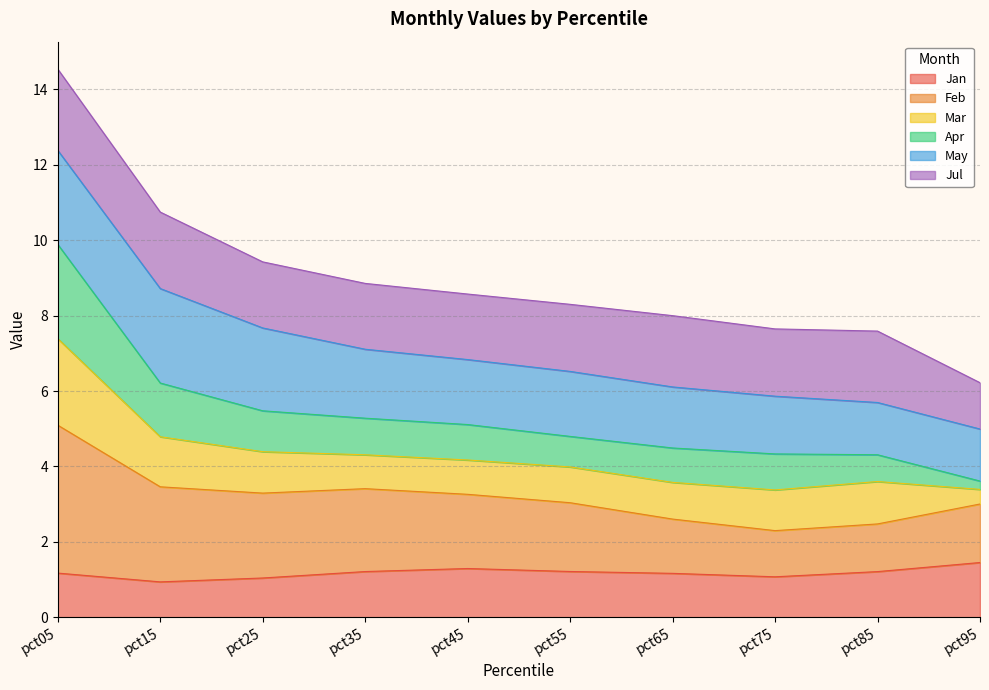

What are all the series names shown in the legend?

Jan, Feb, Mar, Apr, May, Jul